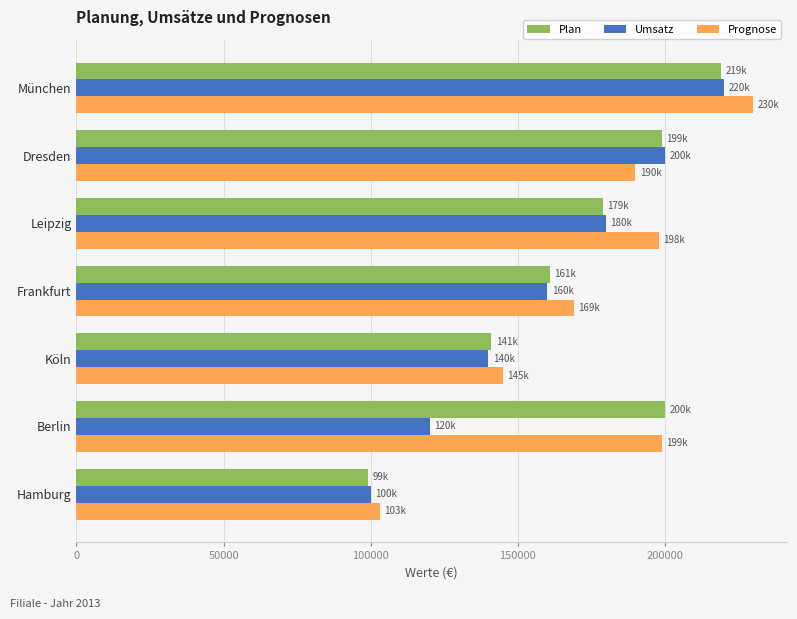

What is the maximum value for Prognose?

230000